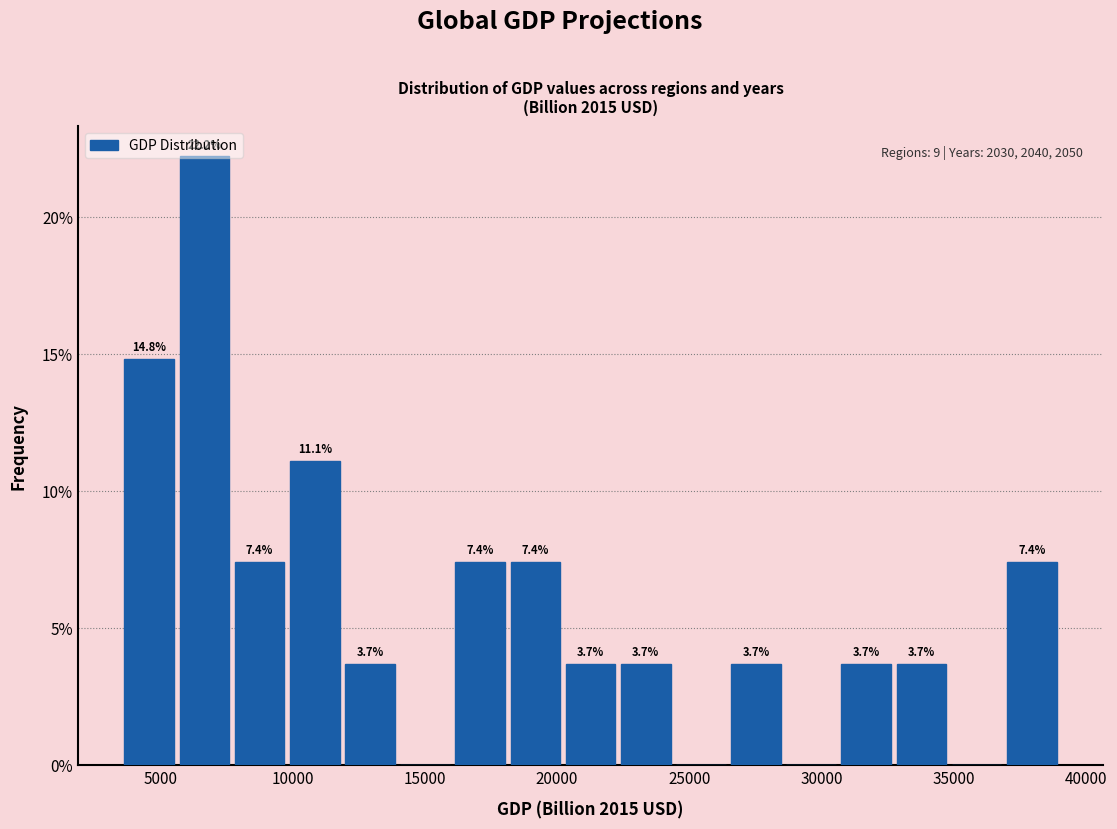

Over which range of the x-axis is the bar tallest?

5500 to 7500